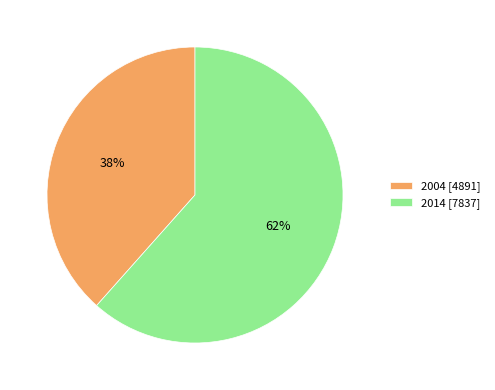

Which has a higher value, 2004 [4891] or 2014 [7837]?

2014 [7837]